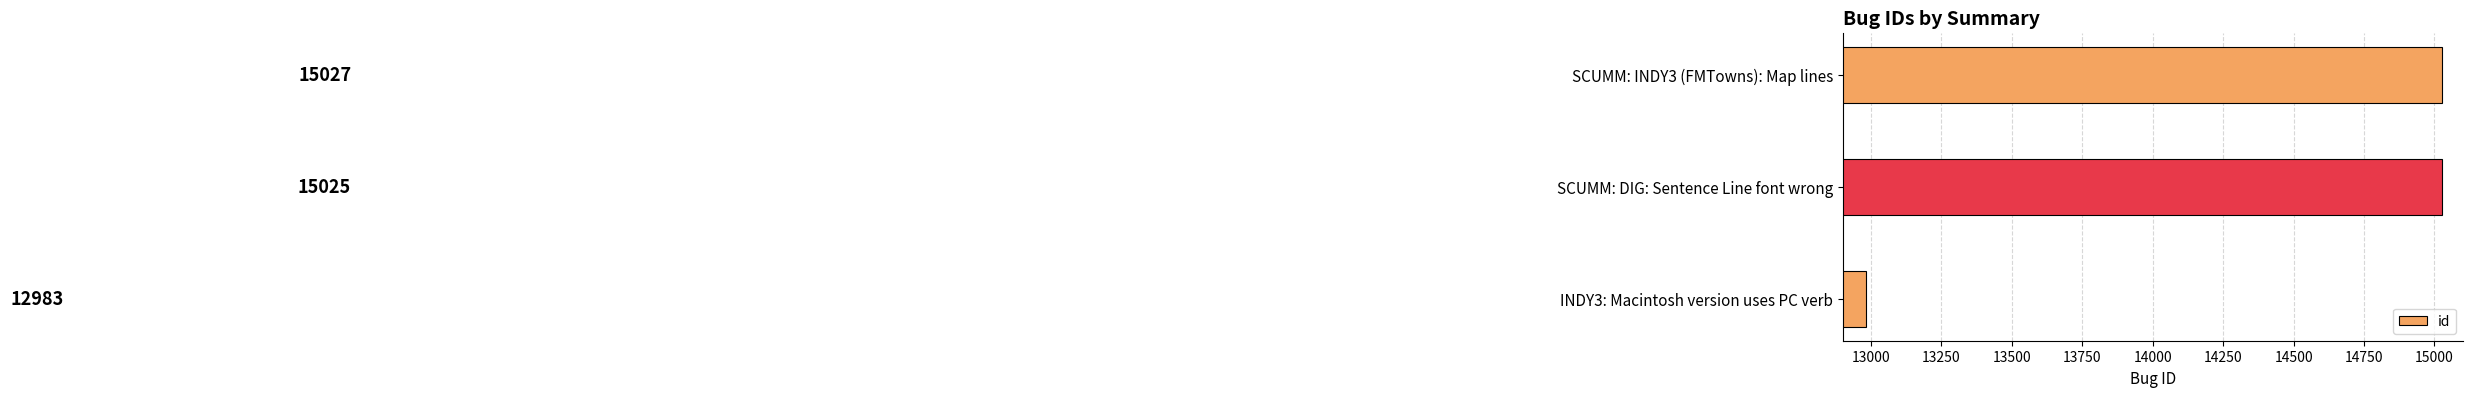

Rank the categories by value from highest to lowest.

SCUMM: INDY3 (FMTowns): Map lines, SCUMM: DIG: Sentence Line font wrong, INDY3: Macintosh version uses PC verb